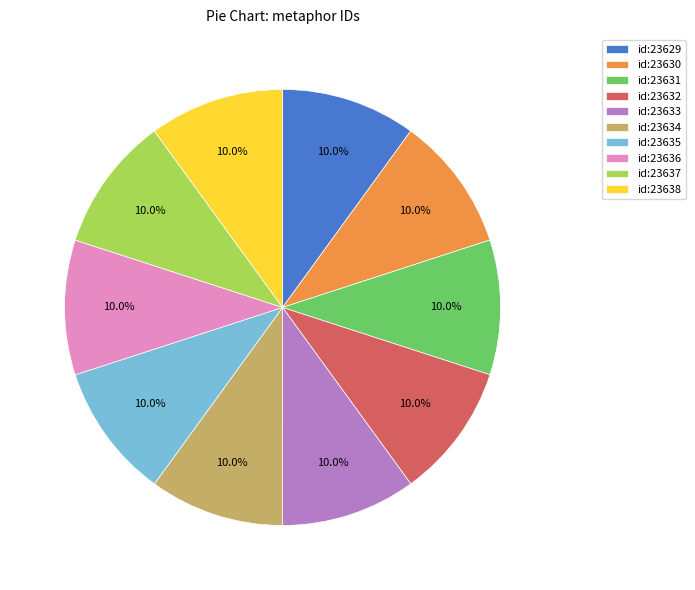

True or false: id:23635 accounts for 10% of the total.

True